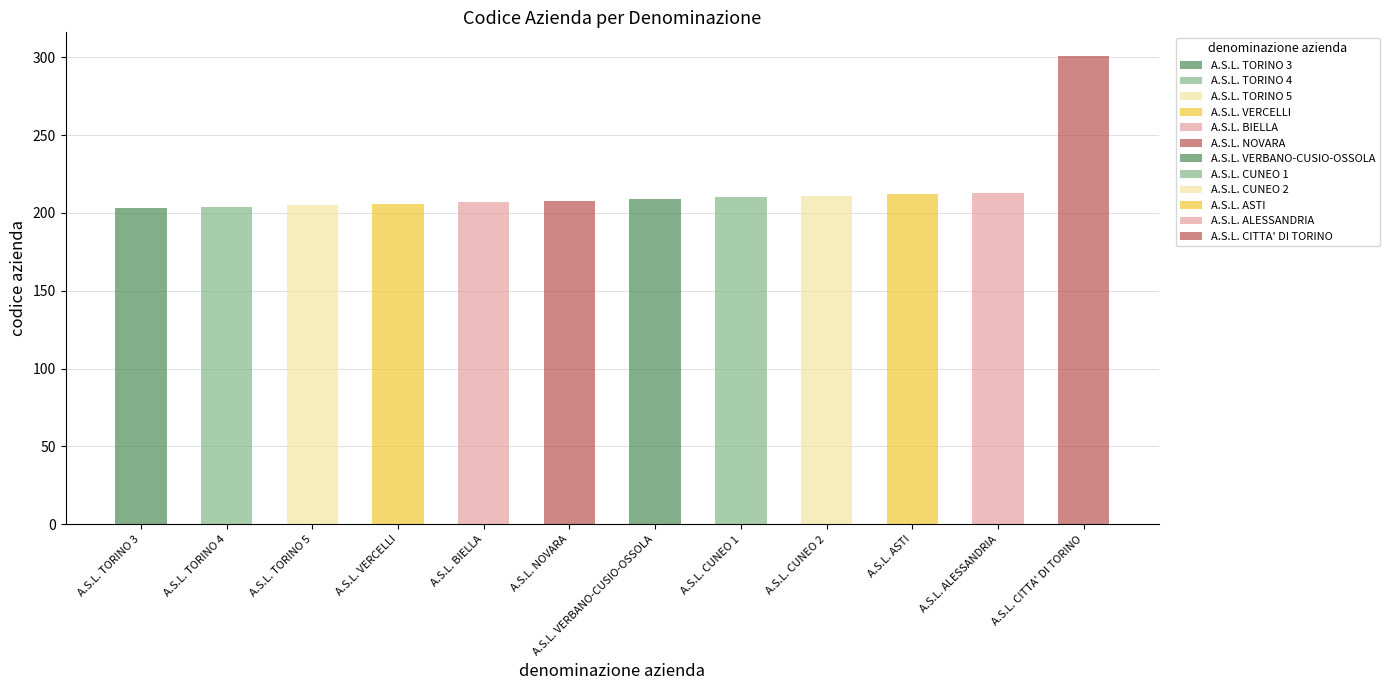

Count the number of categories in the chart.

12